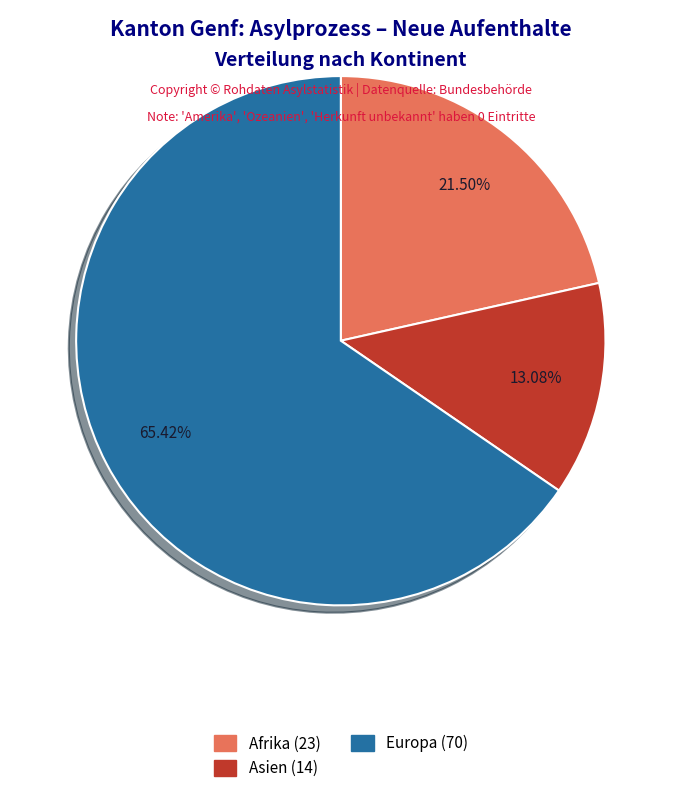

Count the number of slices in the pie.

3